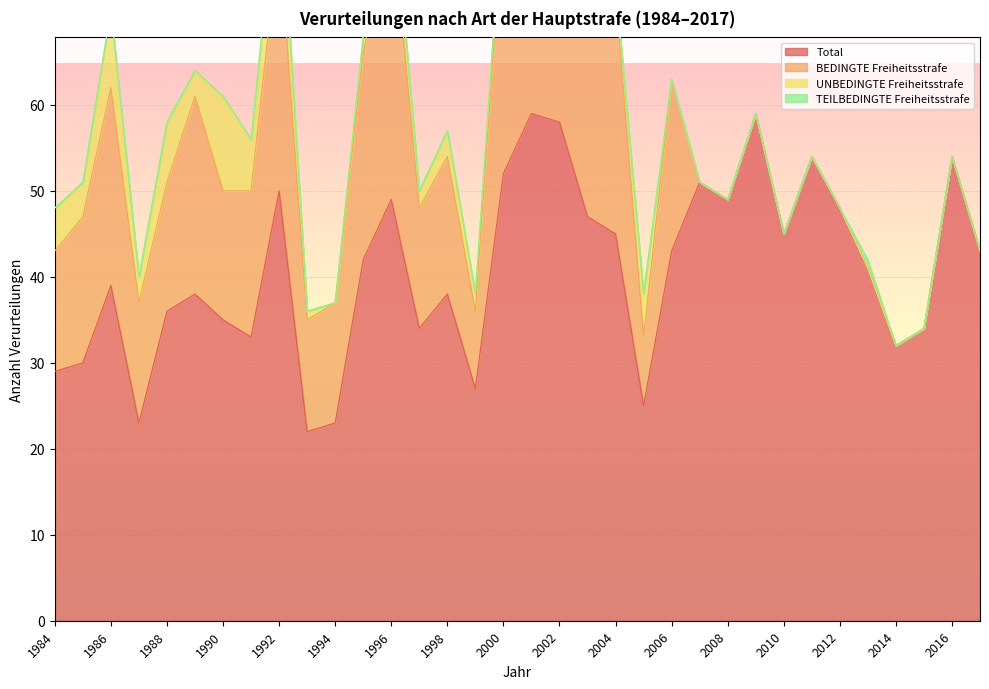

Does the chart display data point markers on the line(s)?

No